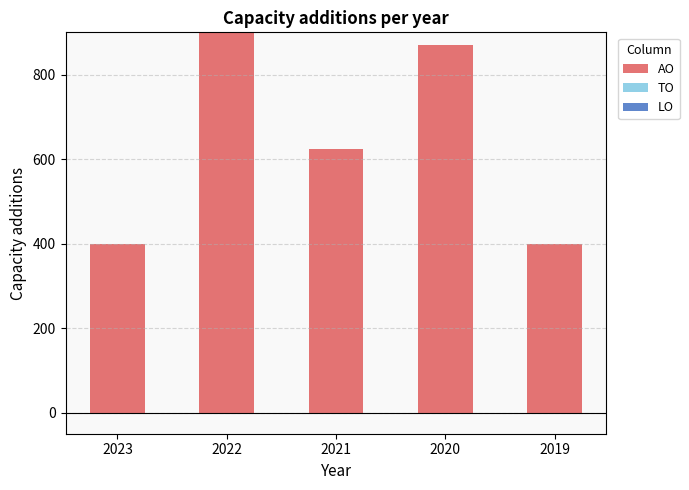

Reading left to right, extract all data points from this chart.

400	901	625	870	400